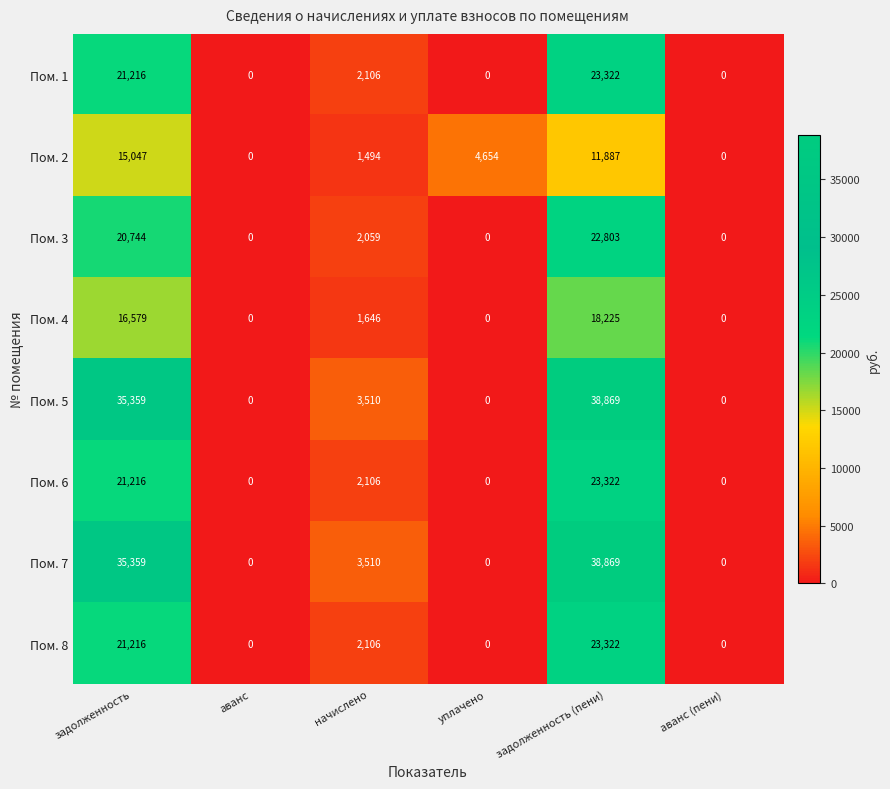

Which label corresponds to the largest value in the chart?

задолженность (пени)